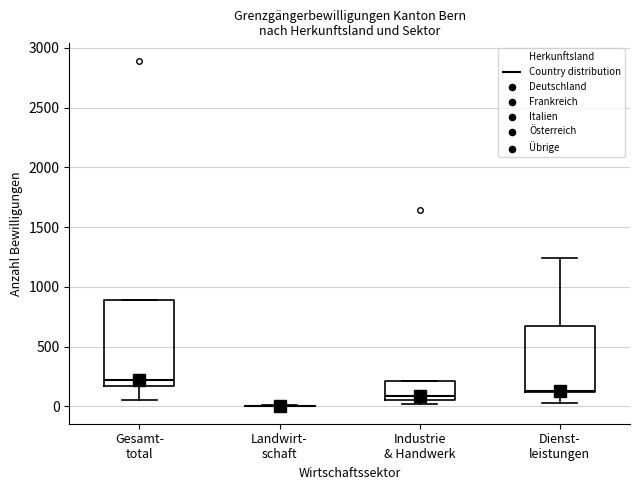

Where is the lower edge of the box for Gesamt- total on the y-axis? The values are not printed on the chart, so give them approximately, as read against the axis.

150